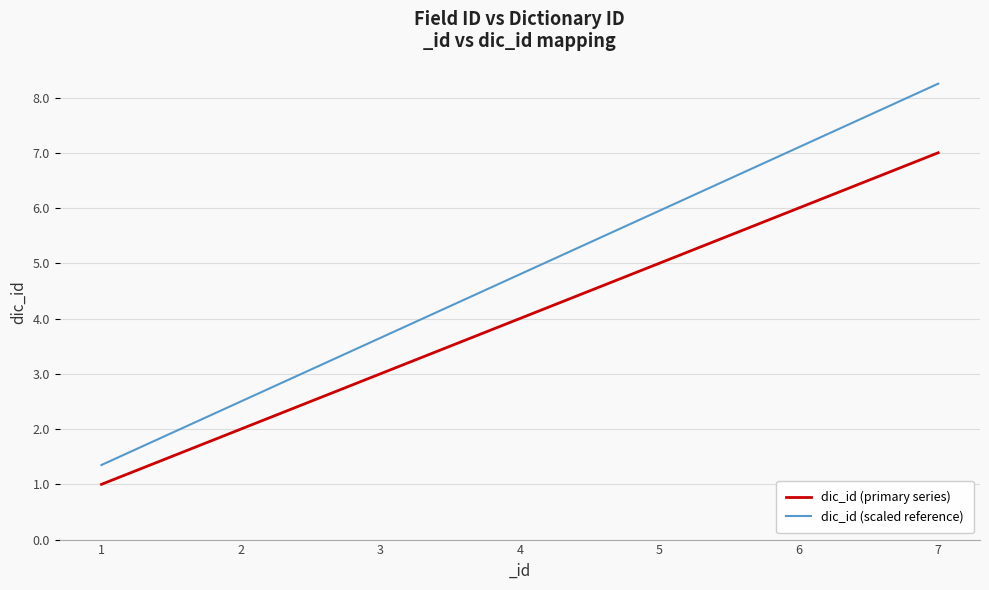

True or false: dic_id (primary series) and dic_id (scaled reference) cross at least once.

False